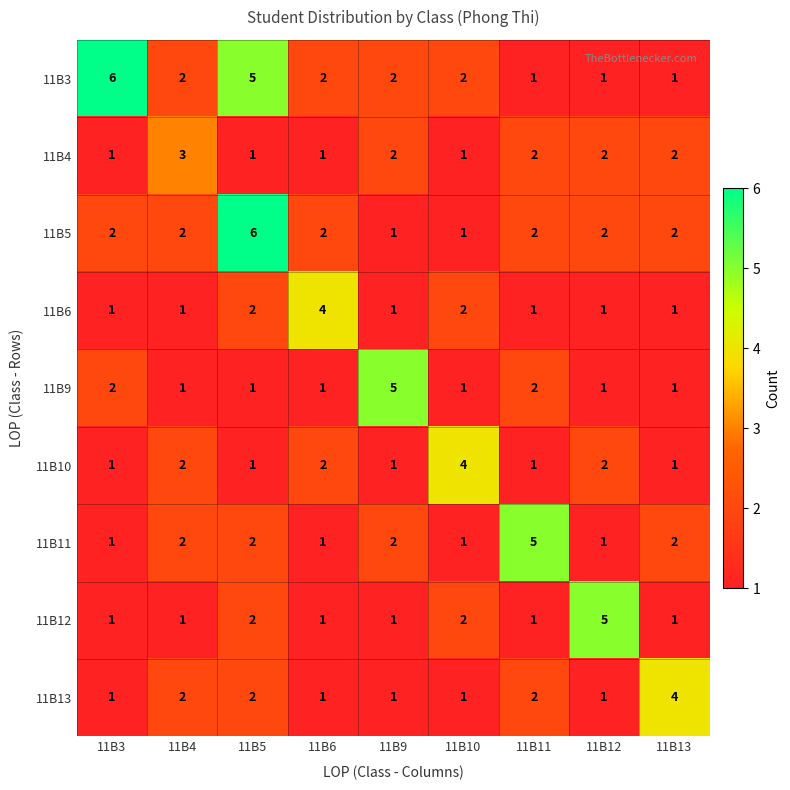

Count the 11B5 values in the range 2 to 3.

6